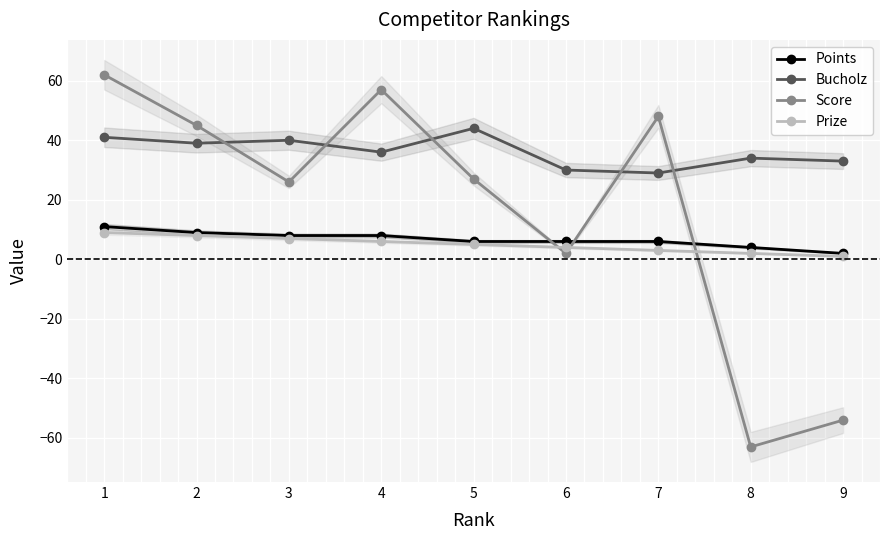

How many data points in Bucholz are less than 36?

4